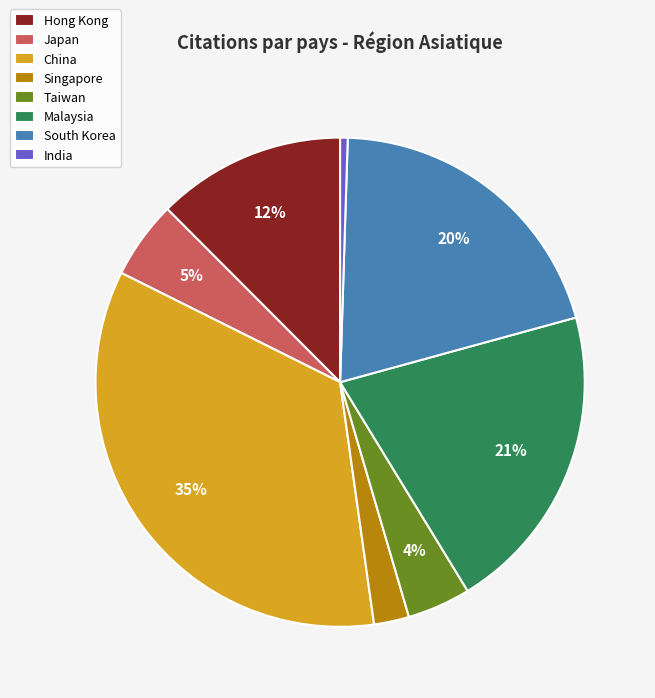

Do China and Malaysia together represent more than half of the pie?

Yes